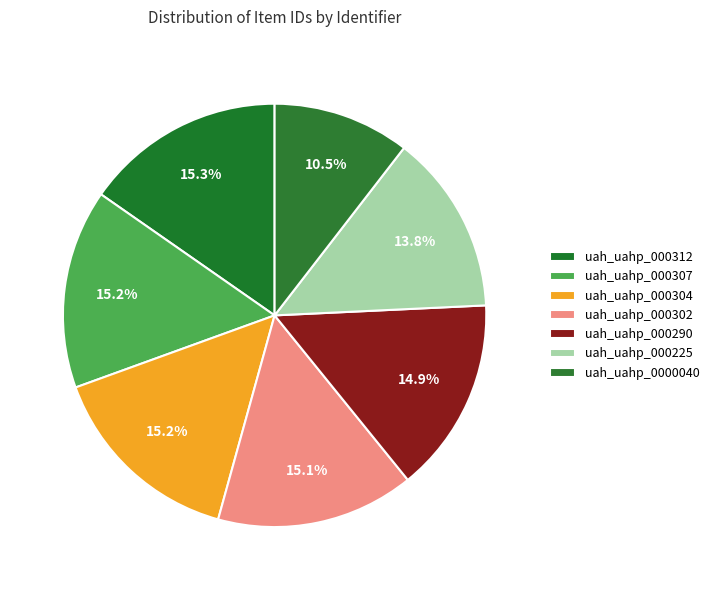

How many slices are in this pie chart?

7